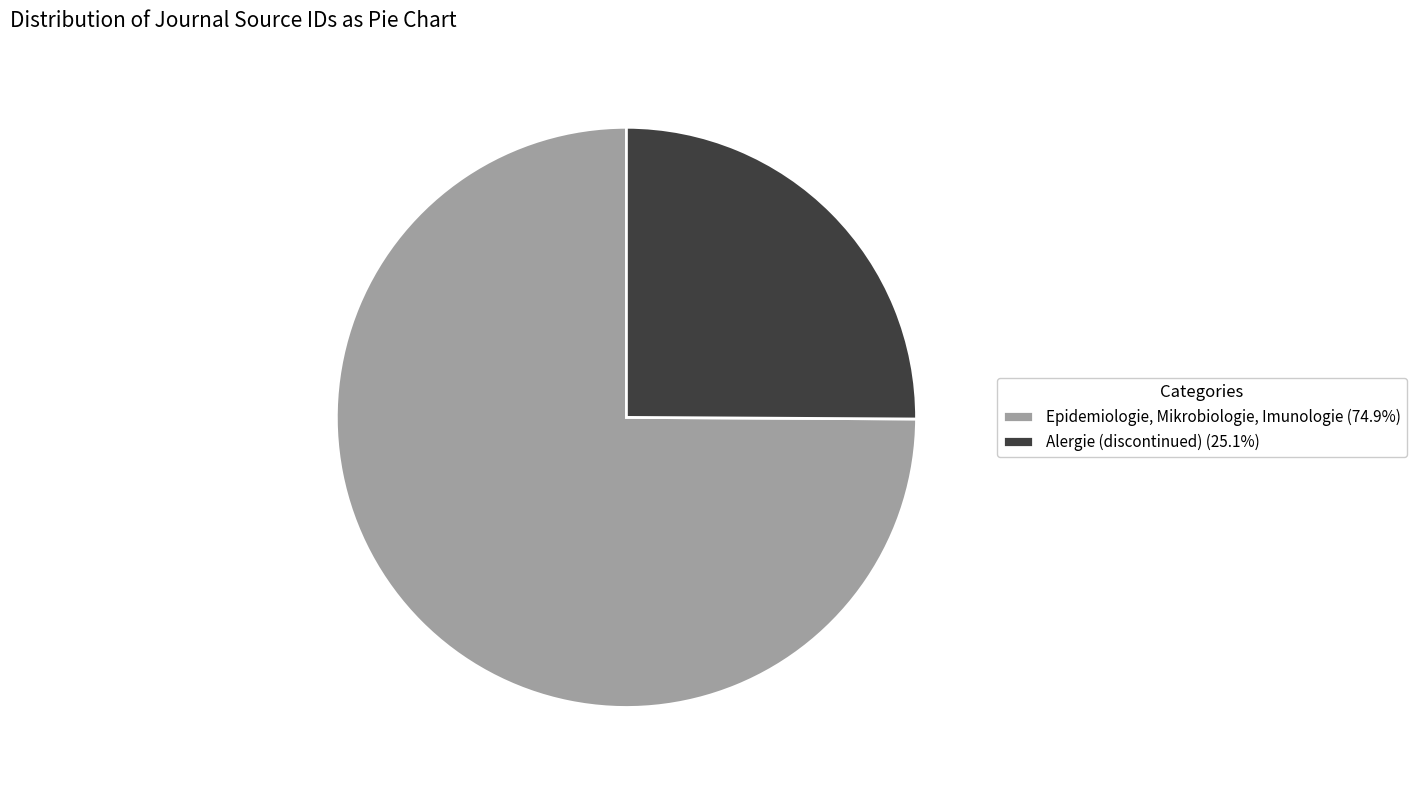

Approximately how many times larger is the value at Epidemiologie, Mikrobiologie, Imunologie (74.9%) compared to Alergie (discontinued) (25.1%)?

3.0